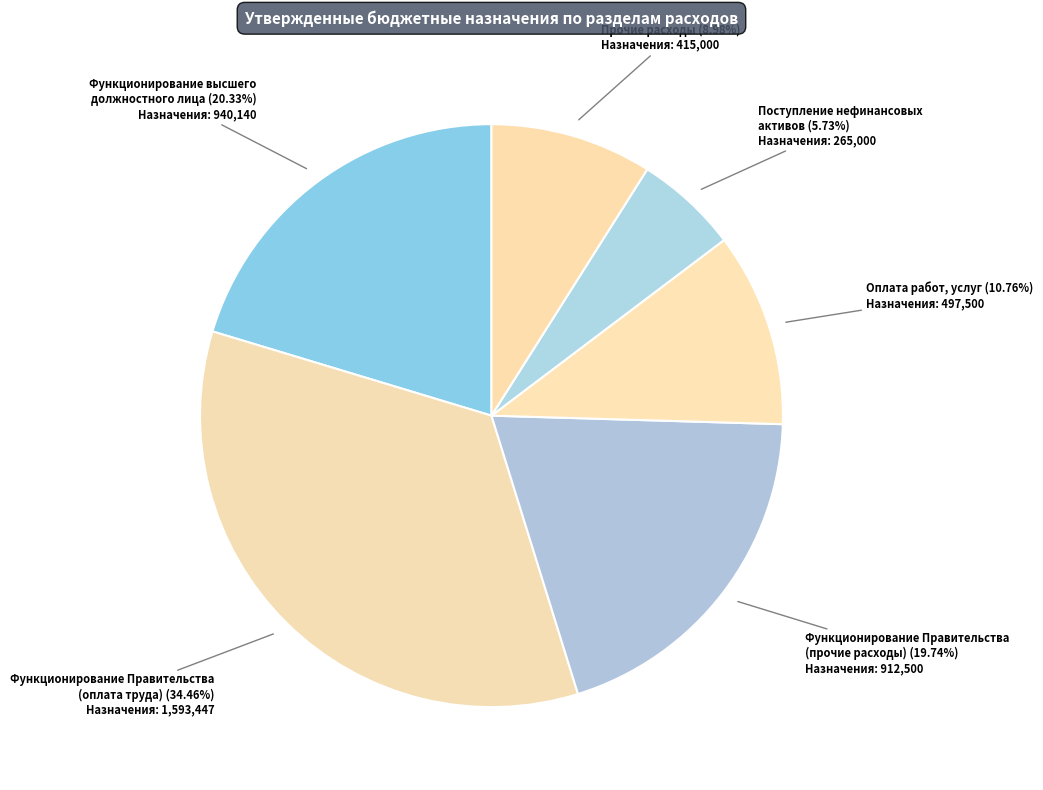

Rank the categories by value from lowest to highest.

Поступление нефинансовых активов, Прочие расходы, Оплата работ, услуг, Функционирование Правительства (прочие расходы), Функционирование высшего должностного лица, Функционирование Правительства (оплата труда)